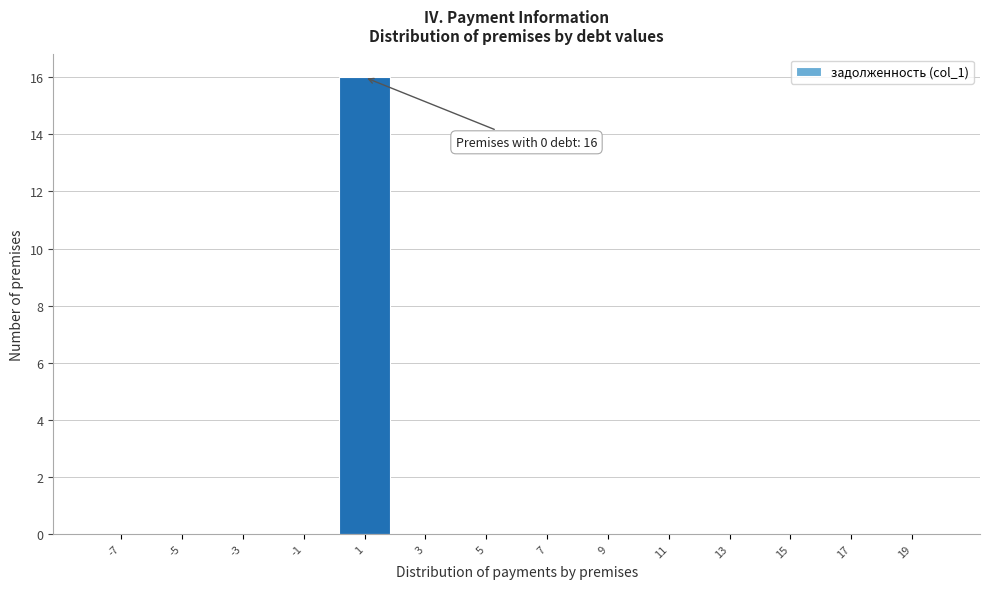

Reading right to left, extract all data points from this chart.

19=0	17=0	15=0	13=0	11=0	9=0	7=0	5=0	3=0	1=16	-1=0	-3=0	-5=0	-7=0